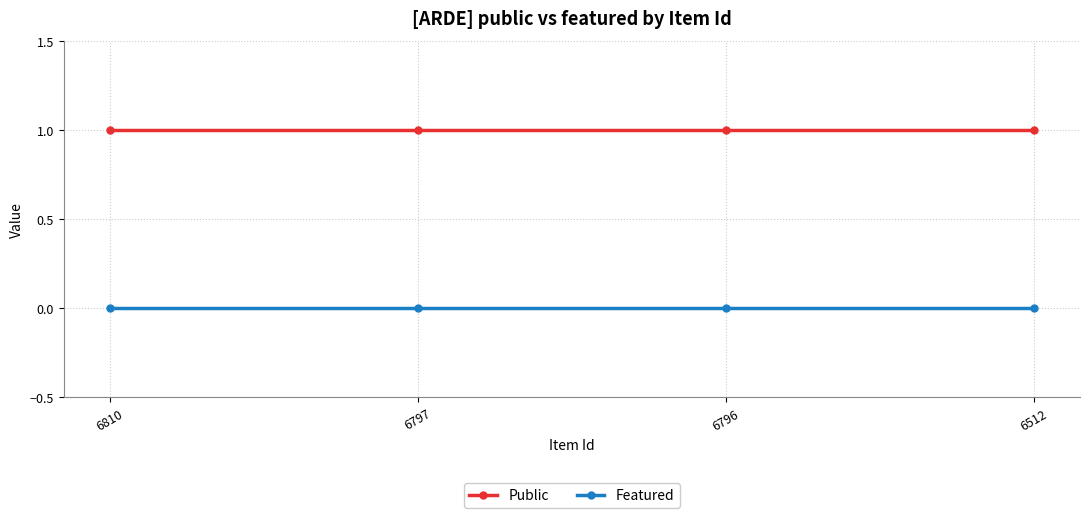

Is the value of Public at 6810 greater than the value of Featured at 6512?

Yes